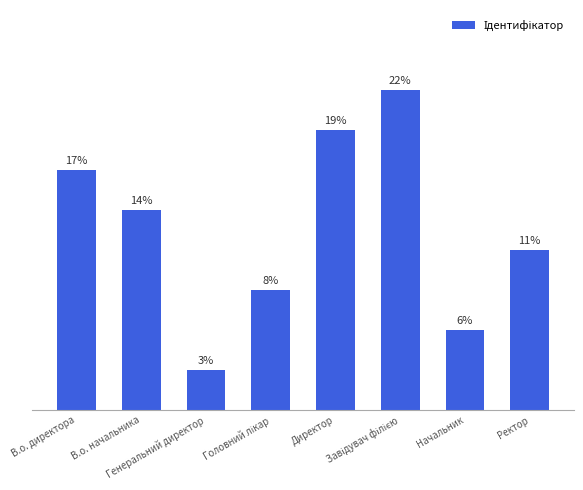

What is the label of the 5th bar from the left?

Директор